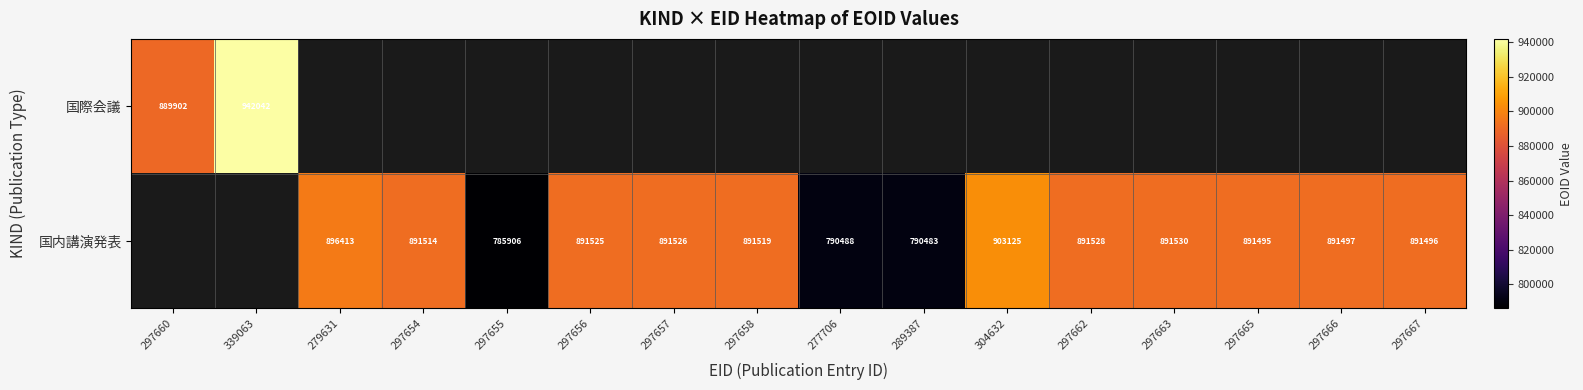

At how many categories does at least one series exceed 791632?

13